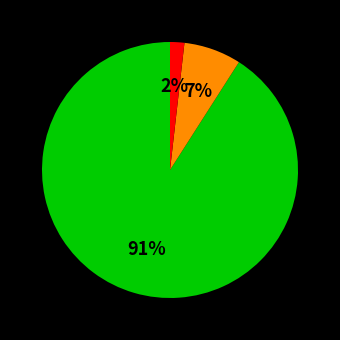

To the nearest percent, what is the average slice percentage?

33%